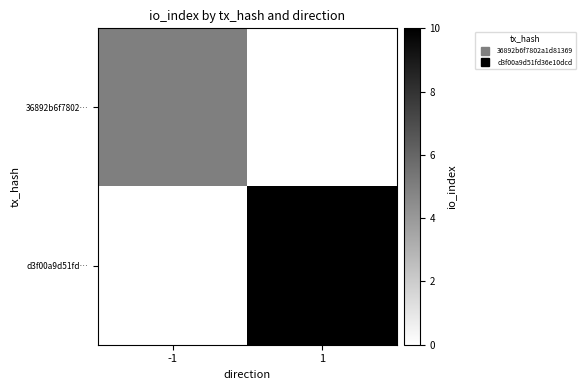

What is the difference between the highest and lowest values at 1?

10